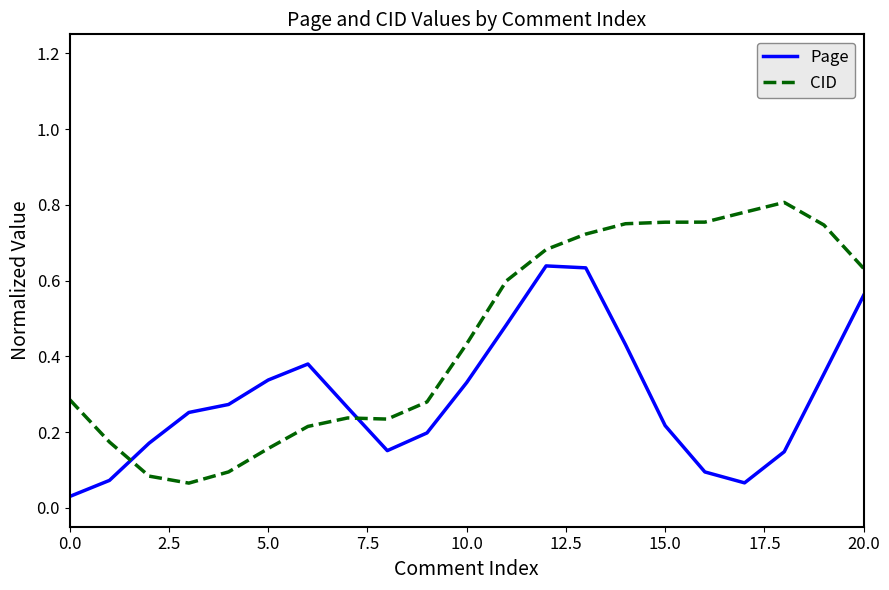

True or false: Page and CID intersect in this chart.

True